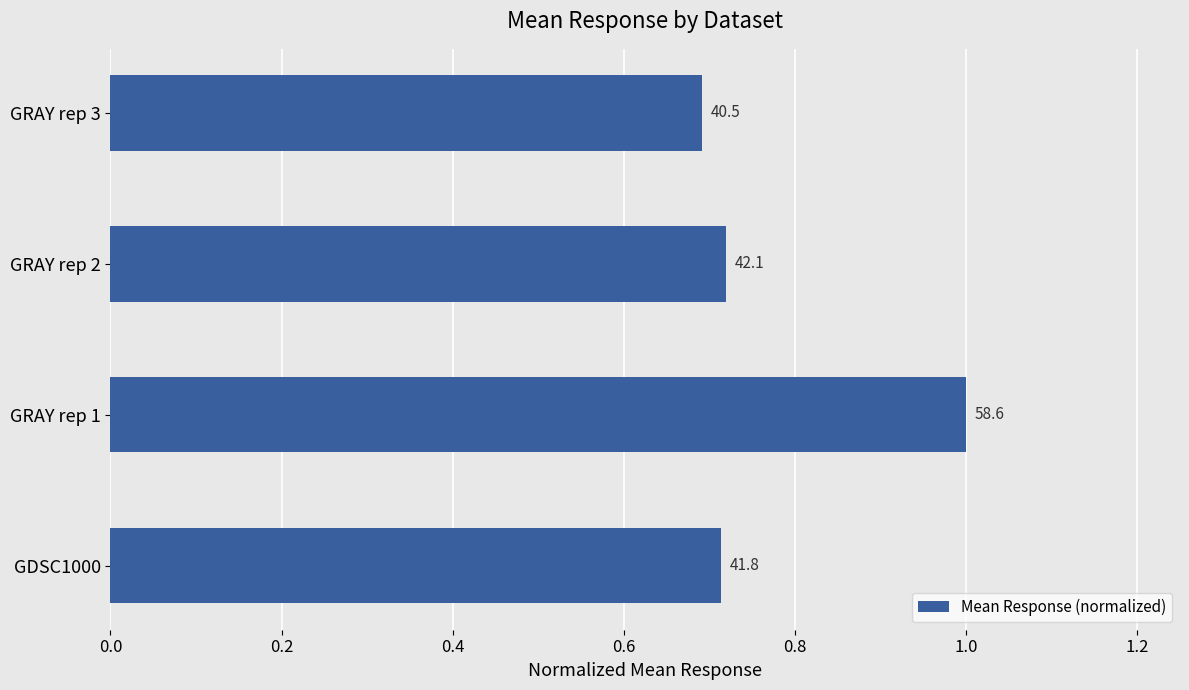

How many bars are there in total?

4